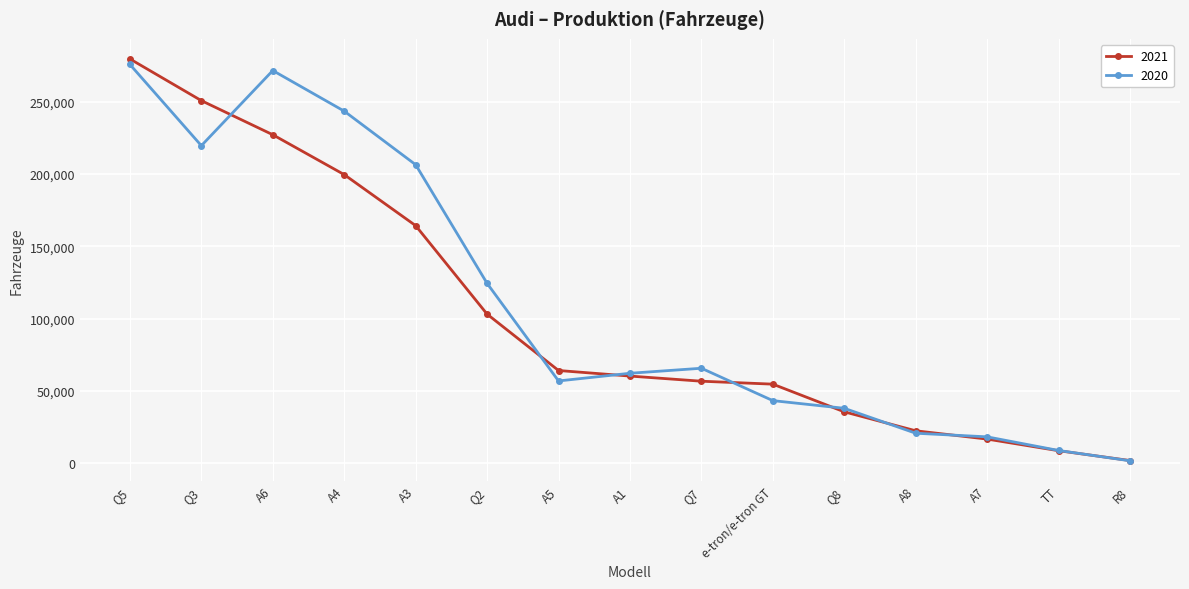

What is the label of the 13th point from the right?

A6